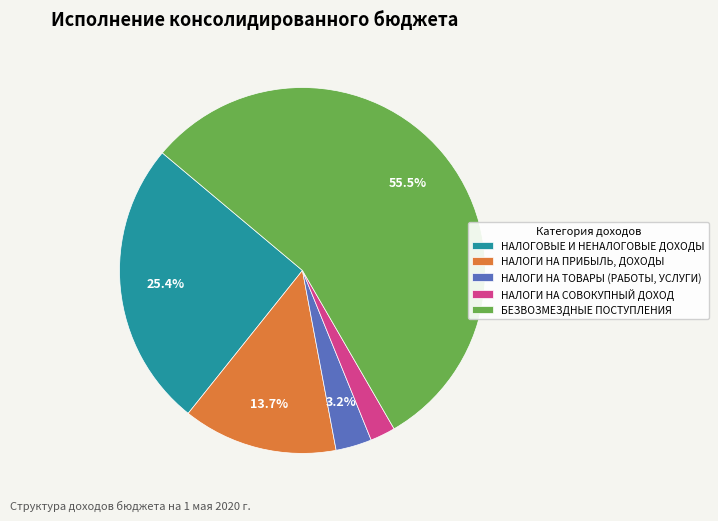

Is the sum of НАЛОГИ НА ТОВАРЫ (РАБОТЫ, УСЛУГИ) and НАЛОГИ НА ПРИБЫЛЬ, ДОХОДЫ greater than half?

No